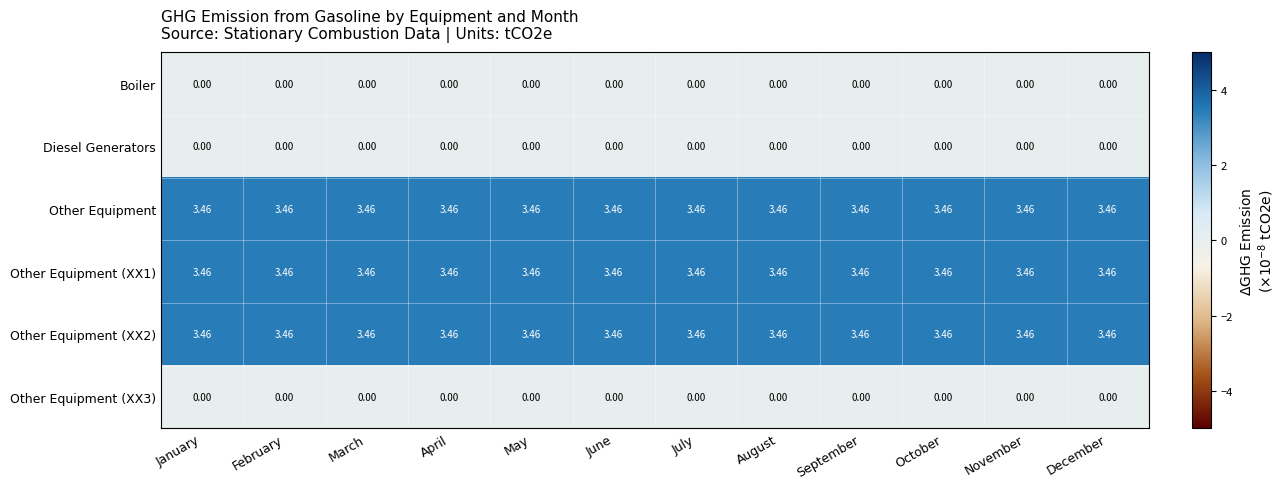

Is the value of Boiler at January greater than the value of Other Equipment (XX2) at November?

No